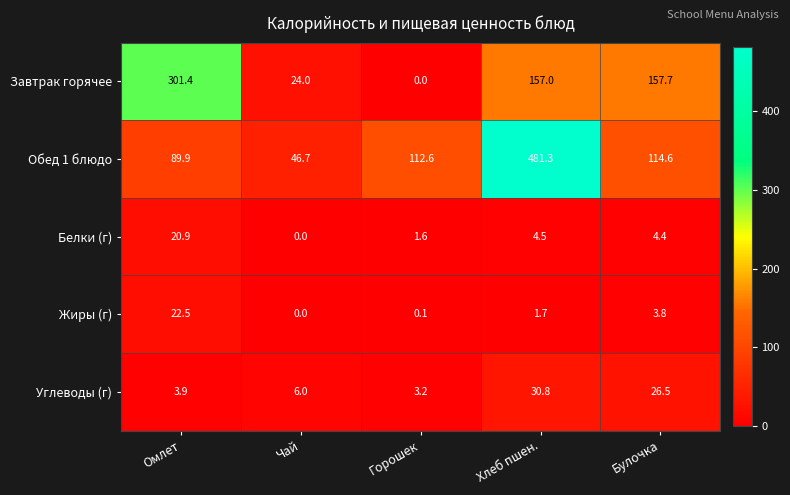

What is the difference between the maximum and second lowest values in the Обед 1 блюдо series?

391.4